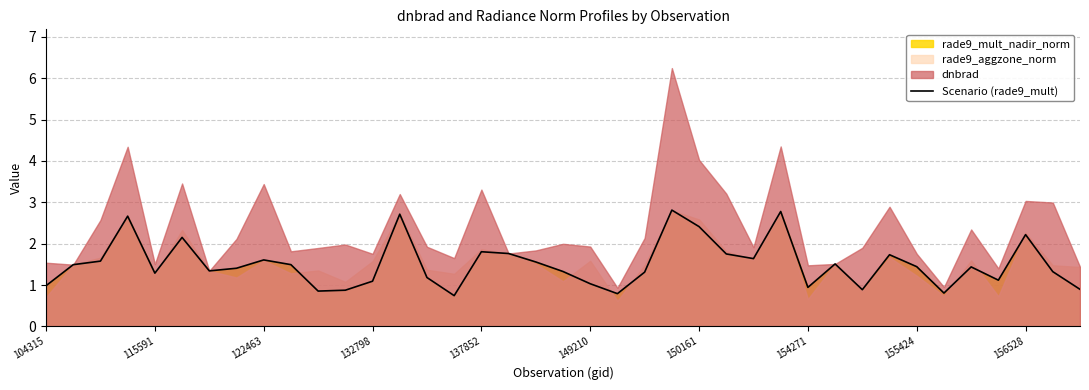

What is the lowest value of the Scenario (rade9_mult) series?

0.7